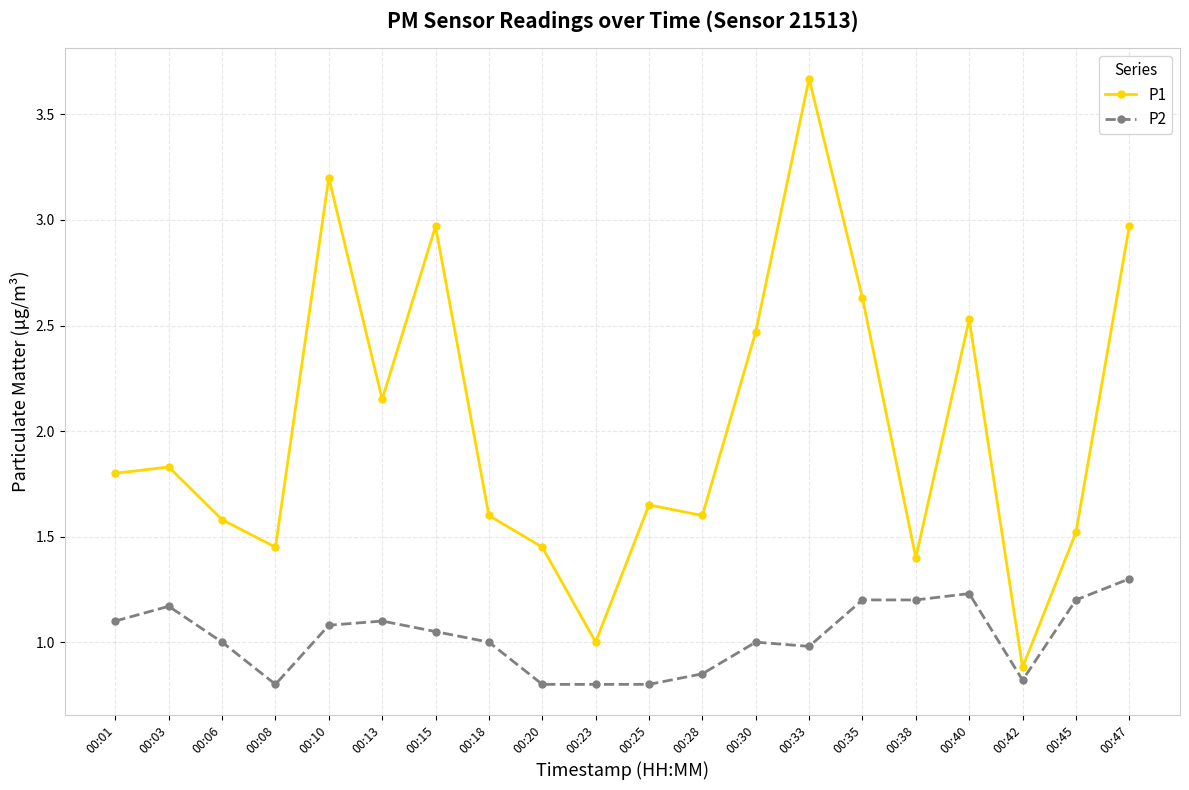

What is the average value of the P2 series?

1.0